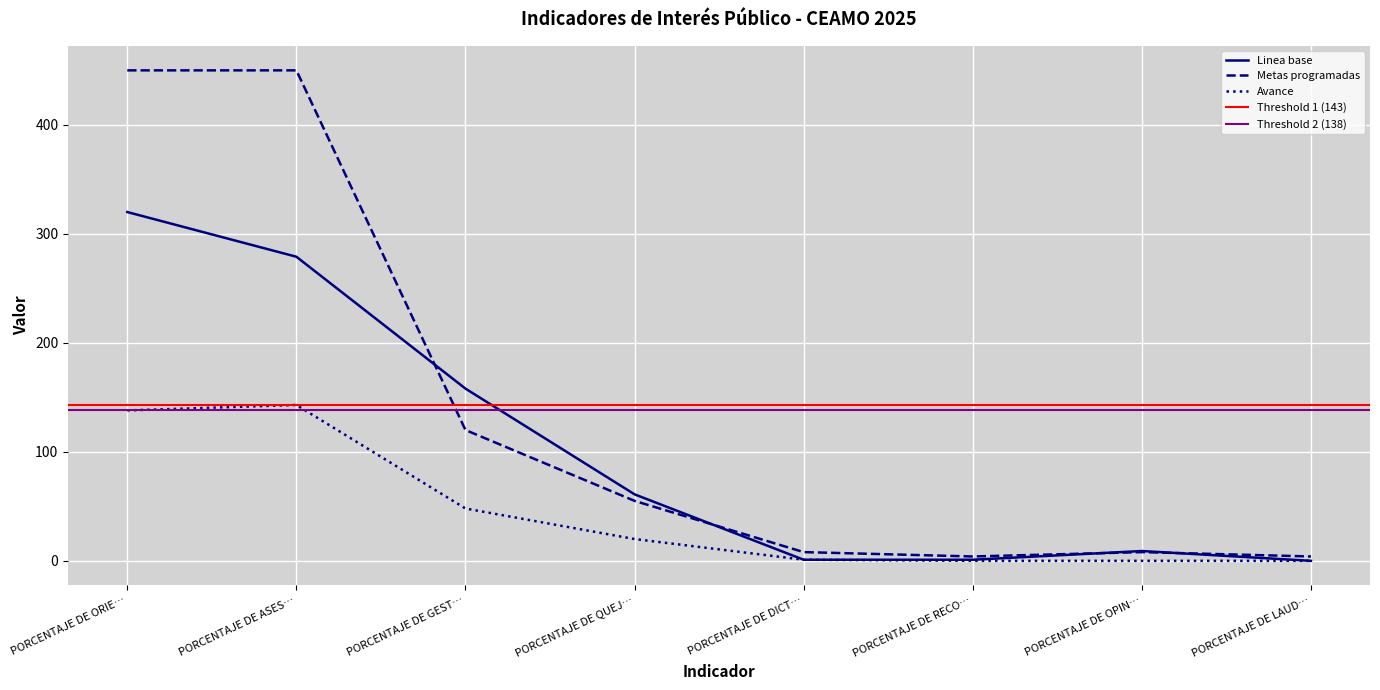

True or false: Avance has a value of 75 at PORCENTAJE DE GEST….

False